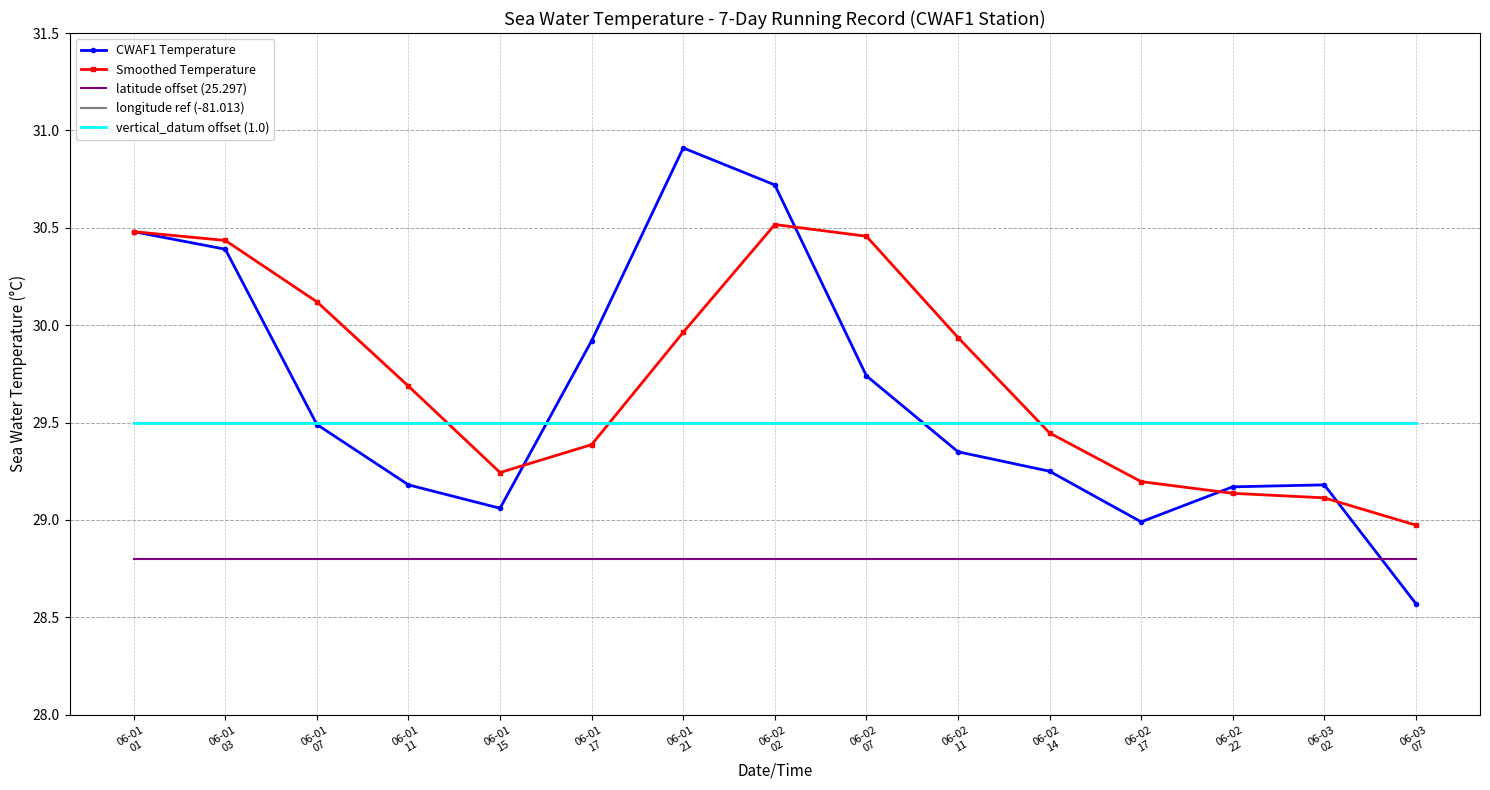

Which series ends up on top after the final intersection of CWAF1 Temperature and latitude offset (25.297)?

latitude offset (25.297)